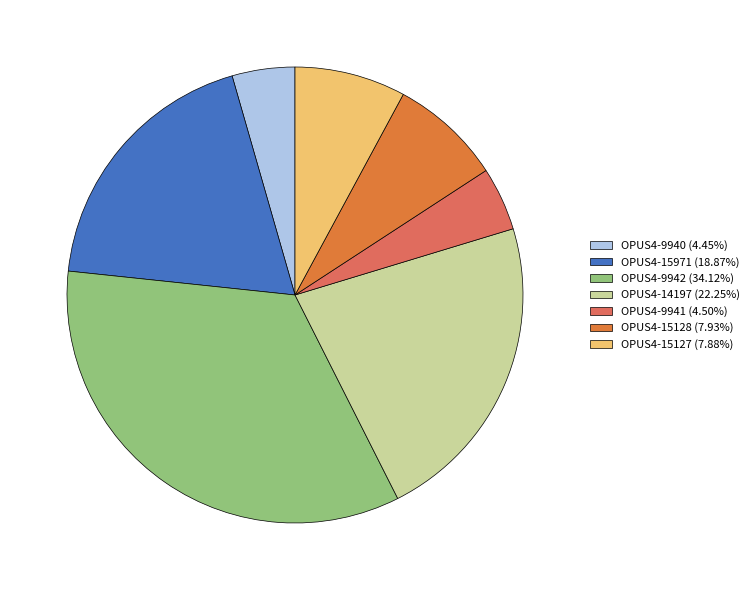

Which category has the smallest portion of the pie?

OPUS4-9940